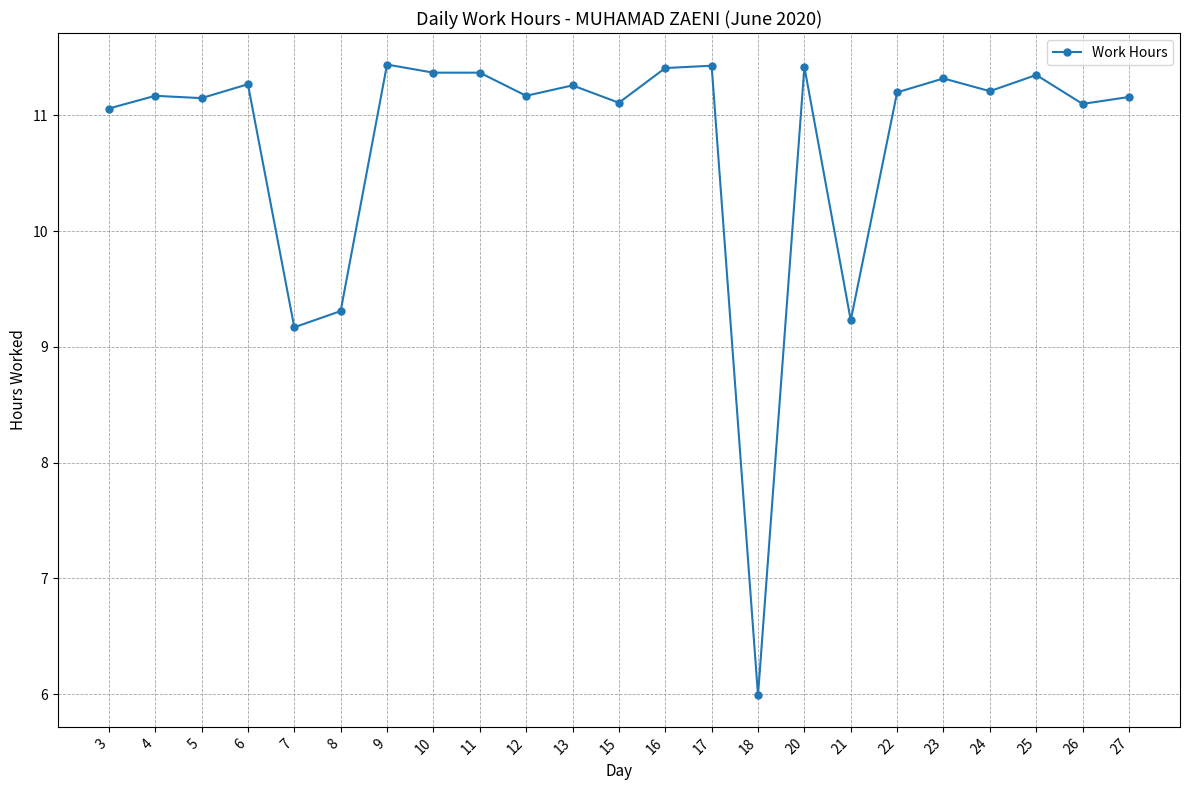

The chart shows a value of 11.2 at 5. True or false?

True